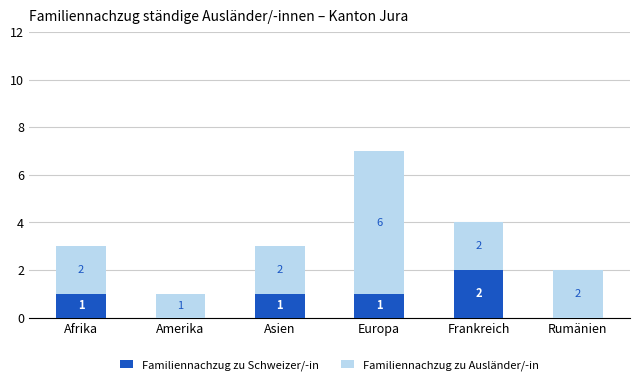

The Familiennachzug zu Schweizer/-in series shows 3 at Frankreich. True or false?

False